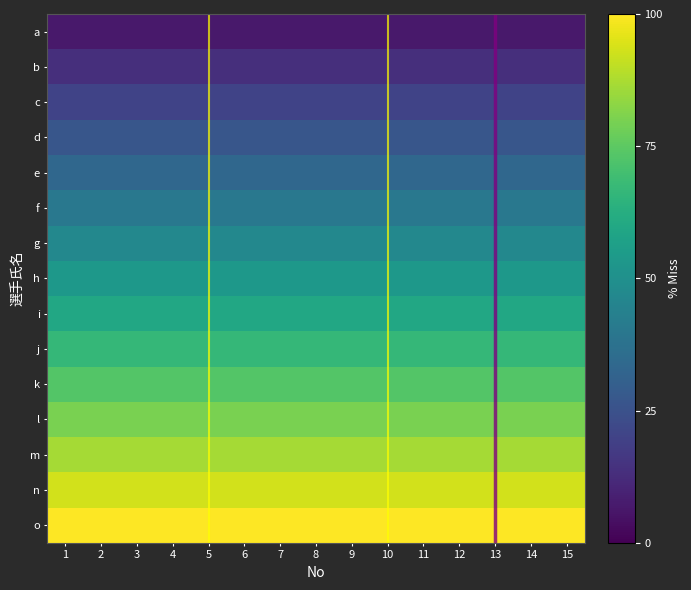

Rank the series at 15 from highest to lowest value.

o, n, m, l, k, j, i, h, g, f, e, d, c, b, a